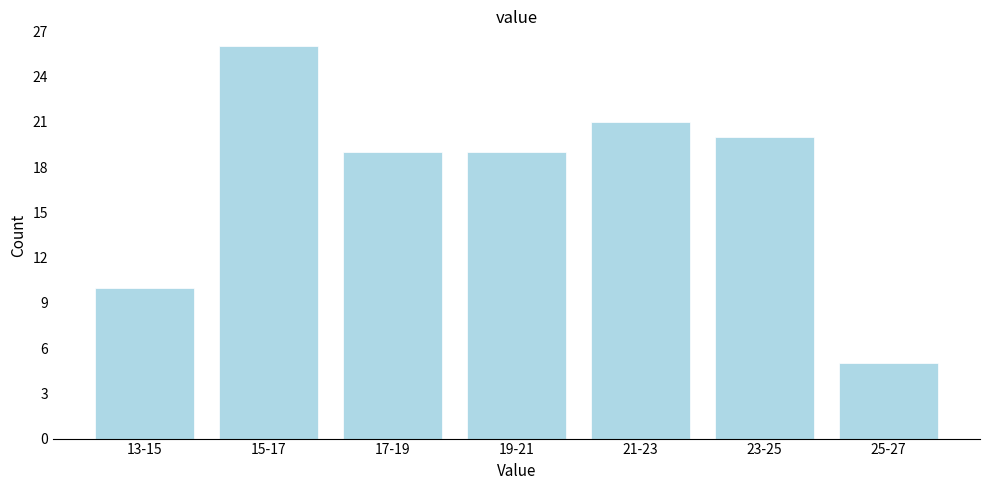

Reading right to left, list all the values displayed in this chart.

25-27=5	23-25=20	21-23=21	19-21=19	17-19=19	15-17=26	13-15=10